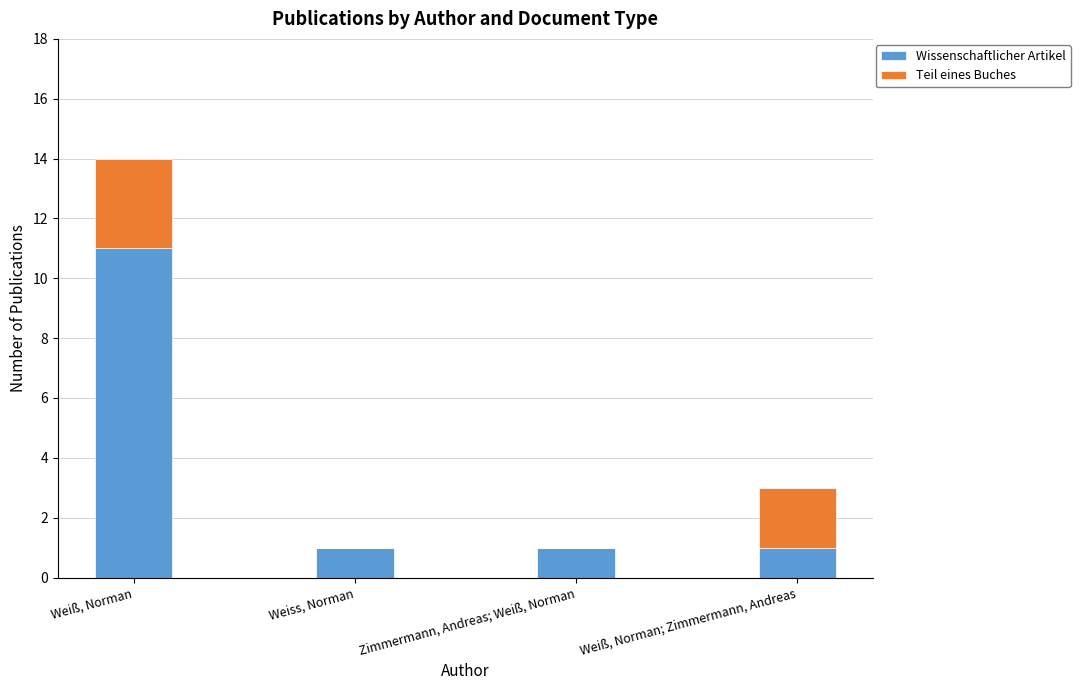

Is it true that Wissenschaftlicher Artikel equals 1 at Zimmermann, Andreas; Weiß, Norman?

True